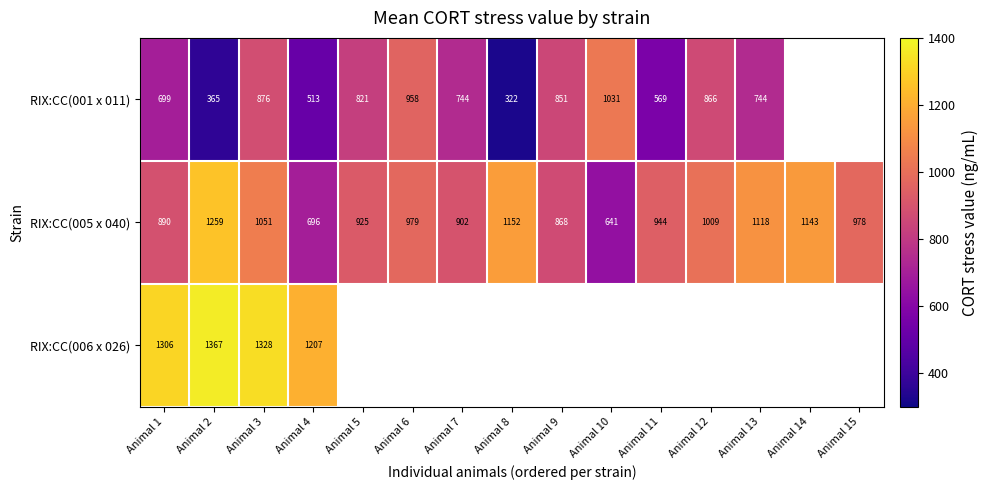

What is the greatest value displayed?

1366.8